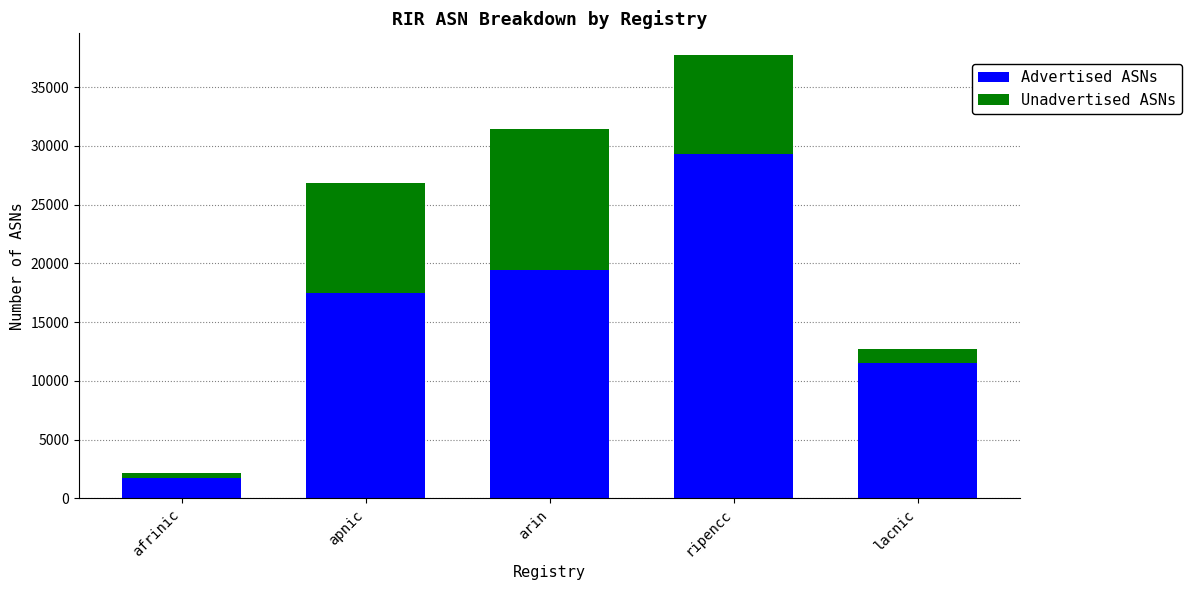

At which category is the sum across all series the highest?

ripencc